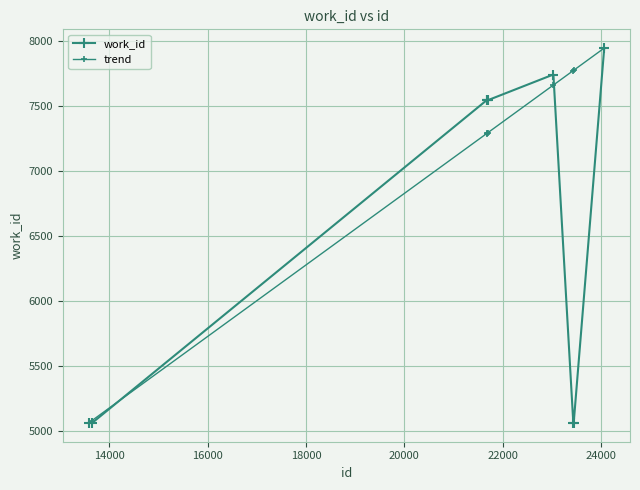

How many lines are shown in the chart?

2